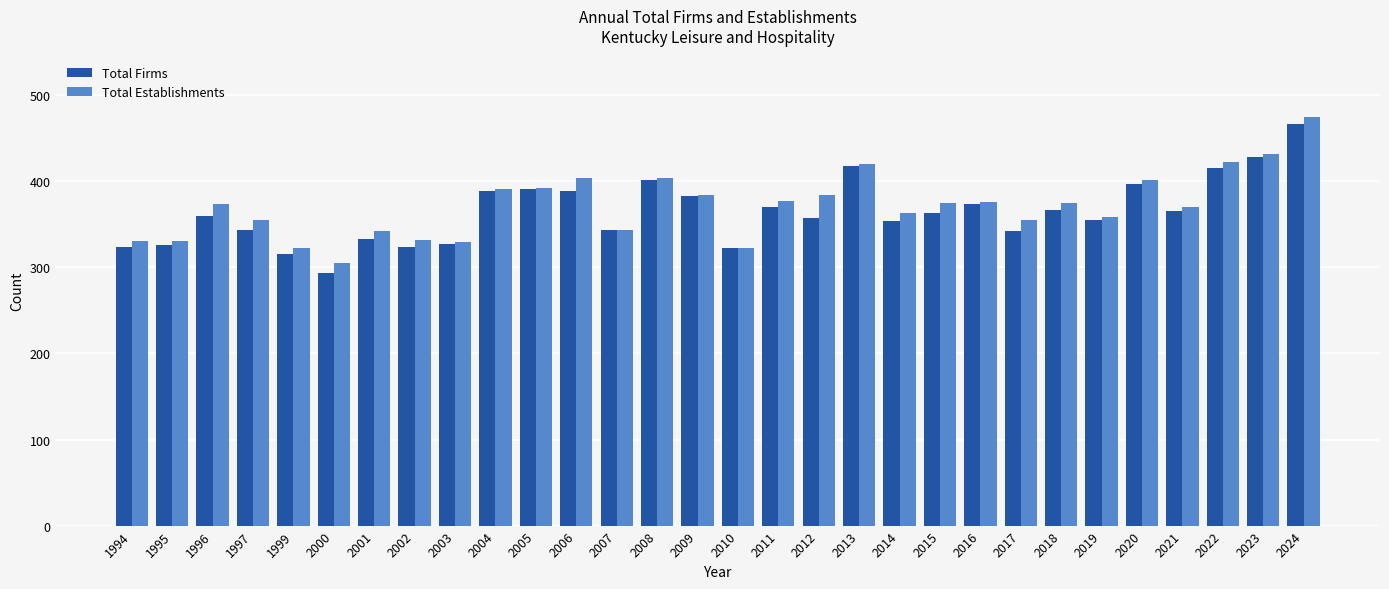

The value of Total Firms at 2015 is 627. True or false?

False